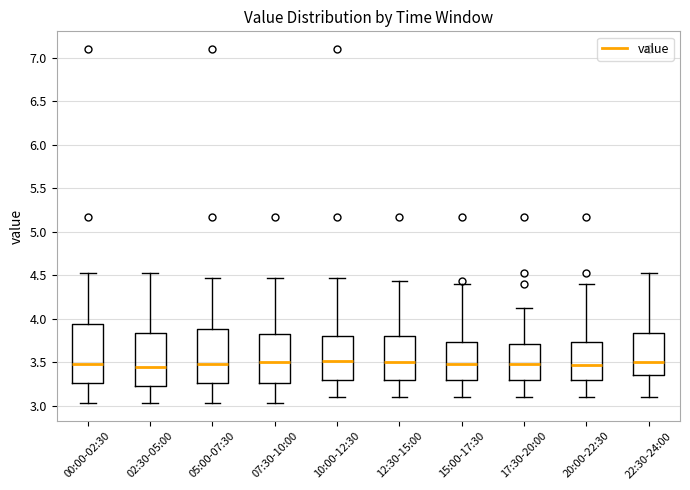

Reading left to right, transcribe this box plot: for each box, give where its median line is, the range the box spans, and where its two whiskers end, as read against the y-axis. The values are not printed on the chart, so give them approximately, as read against the axis.

00:00-02:30: median 3.50, box 3.25 to 3.95, whiskers 3.05 to 4.55
02:30-05:00: median 3.45, box 3.25 to 3.85, whiskers 3.05 to 4.55
05:00-07:30: median 3.50, box 3.25 to 3.90, whiskers 3.05 to 4.45
07:30-10:00: median 3.50, box 3.25 to 3.85, whiskers 3.05 to 4.45
10:00-12:30: median 3.50, box 3.30 to 3.80, whiskers 3.10 to 4.45
12:30-15:00: median 3.50, box 3.30 to 3.80, whiskers 3.10 to 4.45
15:00-17:30: median 3.50, box 3.30 to 3.75, whiskers 3.10 to 4.40
17:30-20:00: median 3.50, box 3.30 to 3.70, whiskers 3.10 to 4.15
20:00-22:30: median 3.45, box 3.30 to 3.75, whiskers 3.10 to 4.40
22:30-24:00: median 3.50, box 3.35 to 3.85, whiskers 3.10 to 4.55